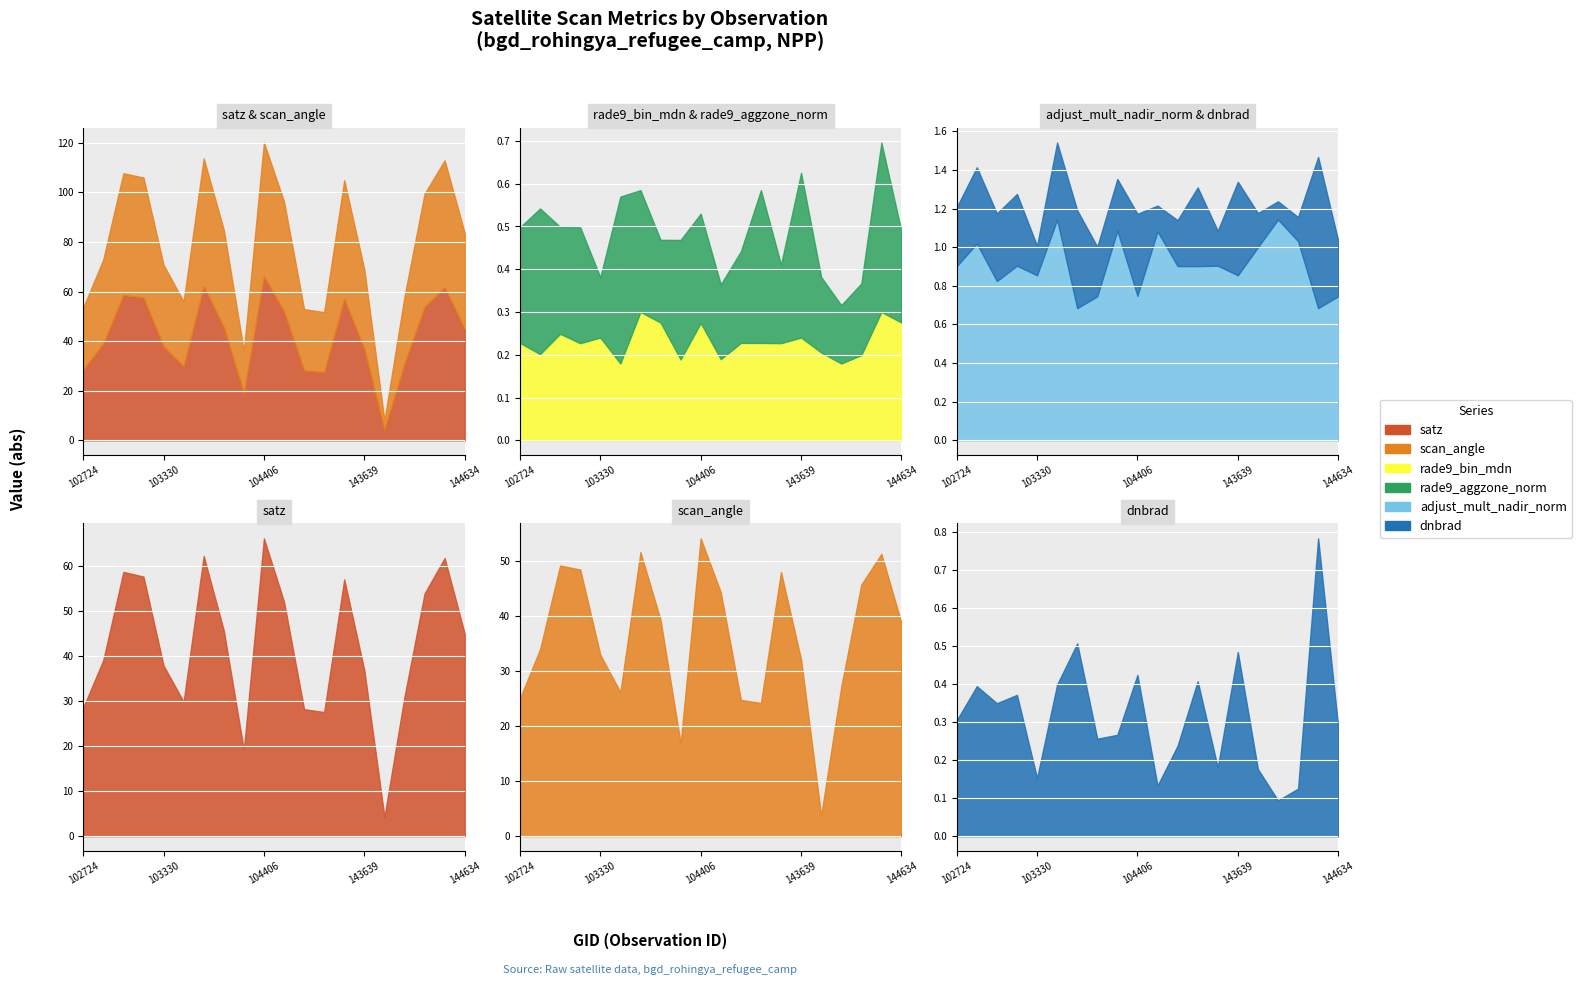

What is the spread (max minus min) of values at 103330?

37.7